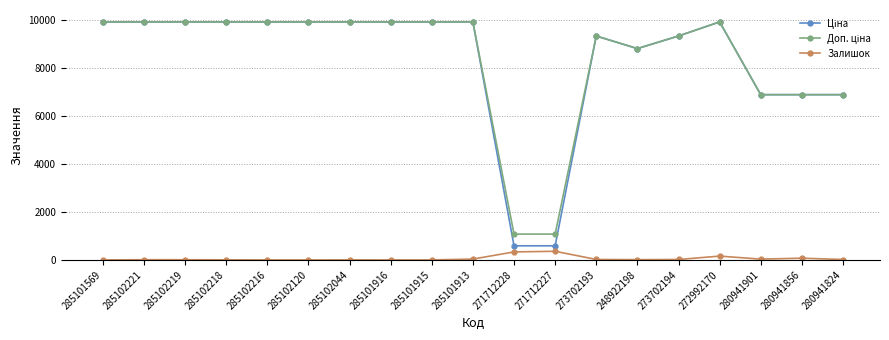

The Залишок series shows 11.0 at 248922198. True or false?

True